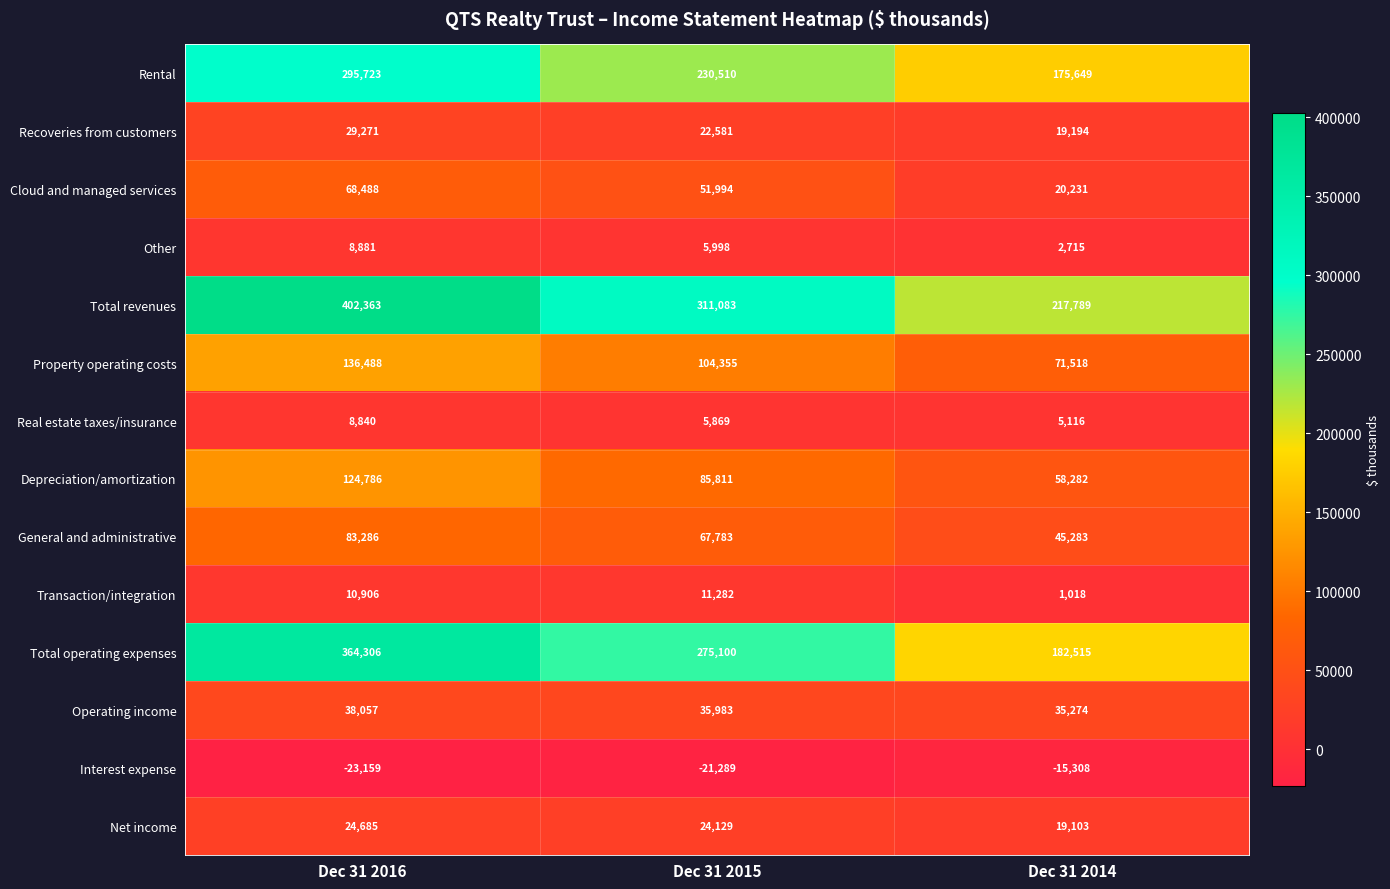

At which label does Total revenues reach its peak?

Dec 31 2016